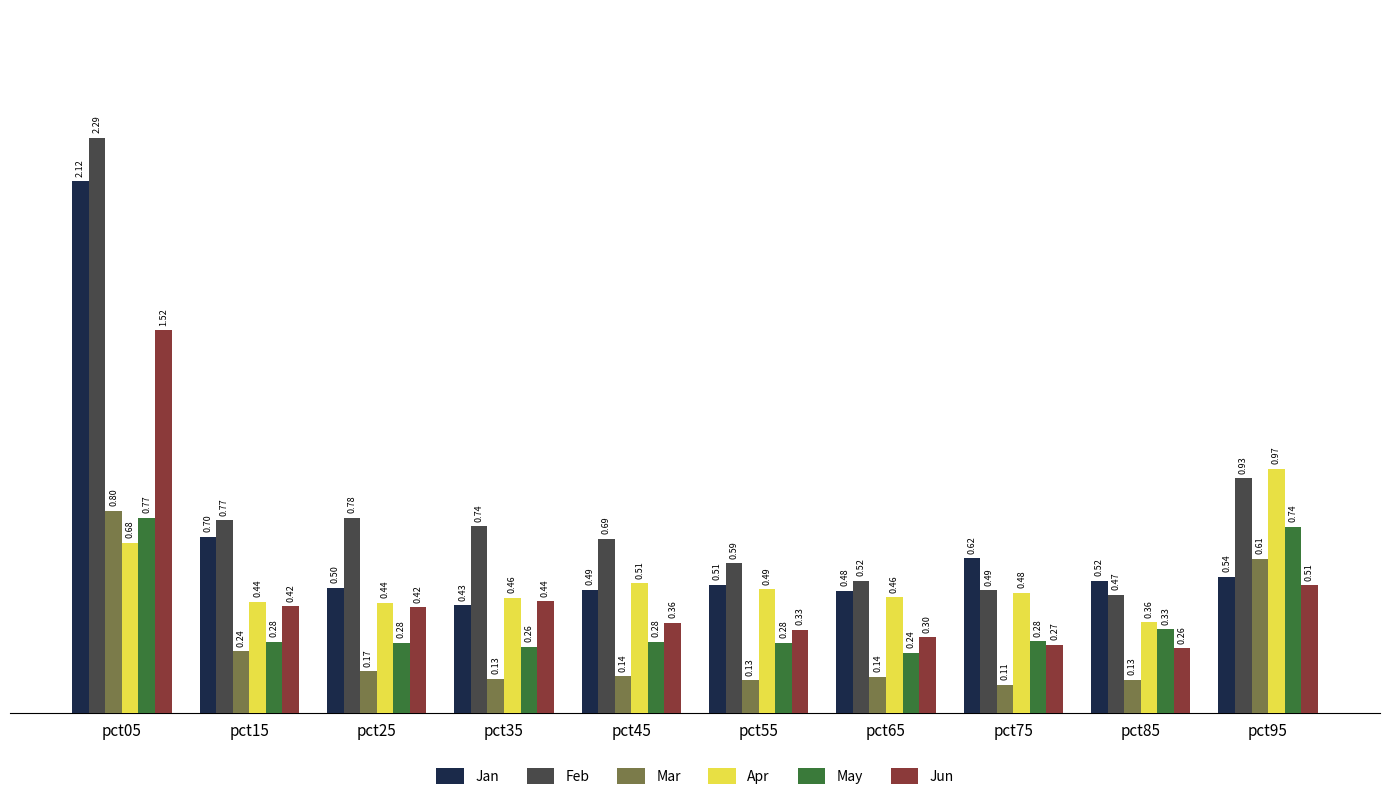

What is the average value of the Mar series?

0.3